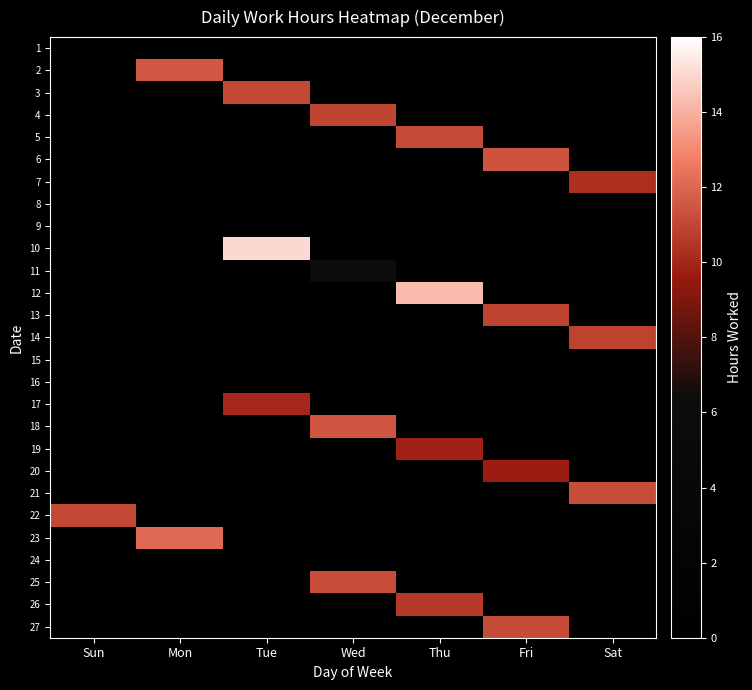

At how many categories does at least one series exceed 8?

7